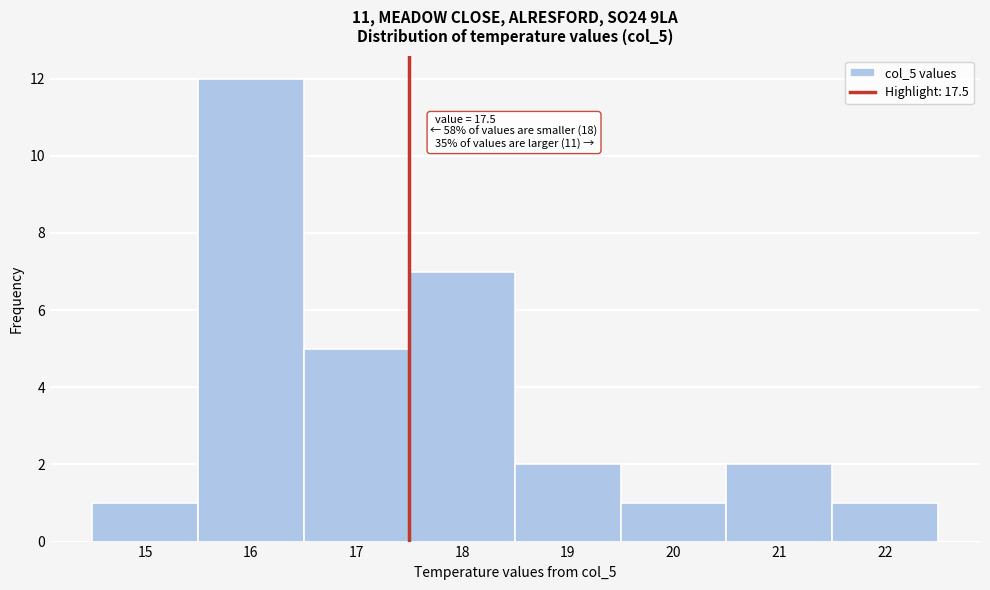

Over which range of the x-axis is the bar tallest?

15.5 to 16.5